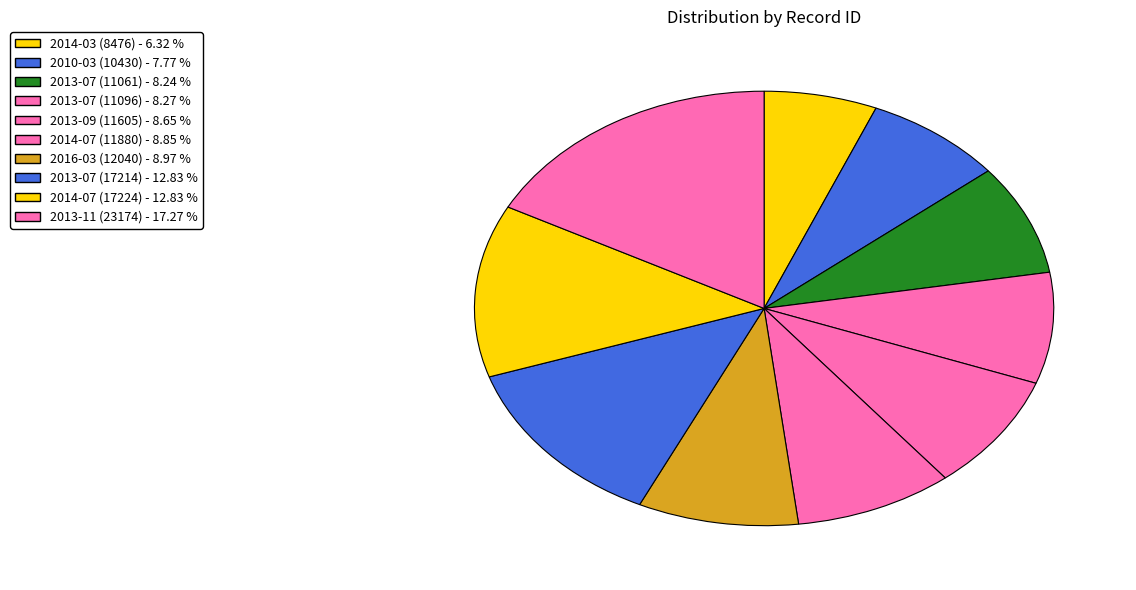

To the nearest percent, what portion does 2013-07 (17214) represent?

13%